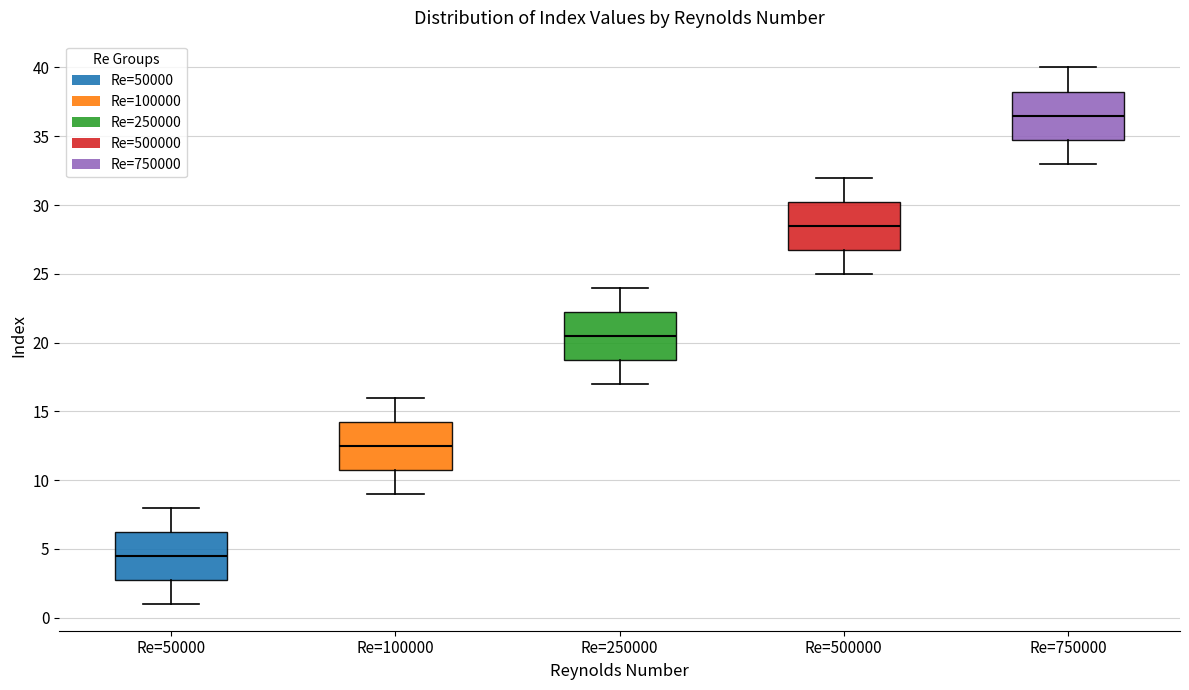

Where does the lower whisker of the box for Re=50000 end on the y-axis? The values are not printed on the chart, so give them approximately, as read against the axis.

1.0